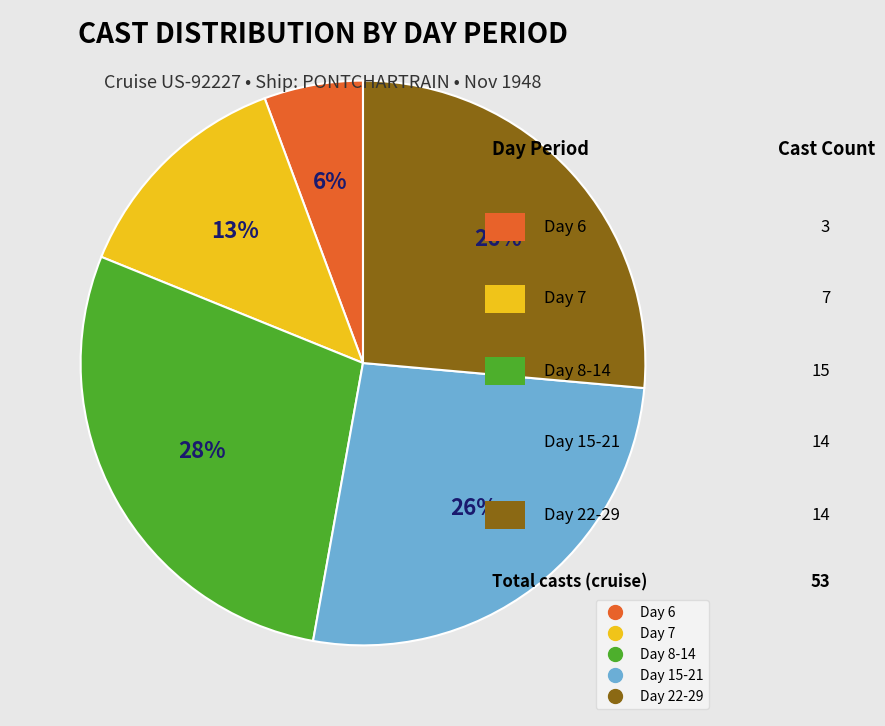

To the nearest percent, what is the average slice percentage?

20%